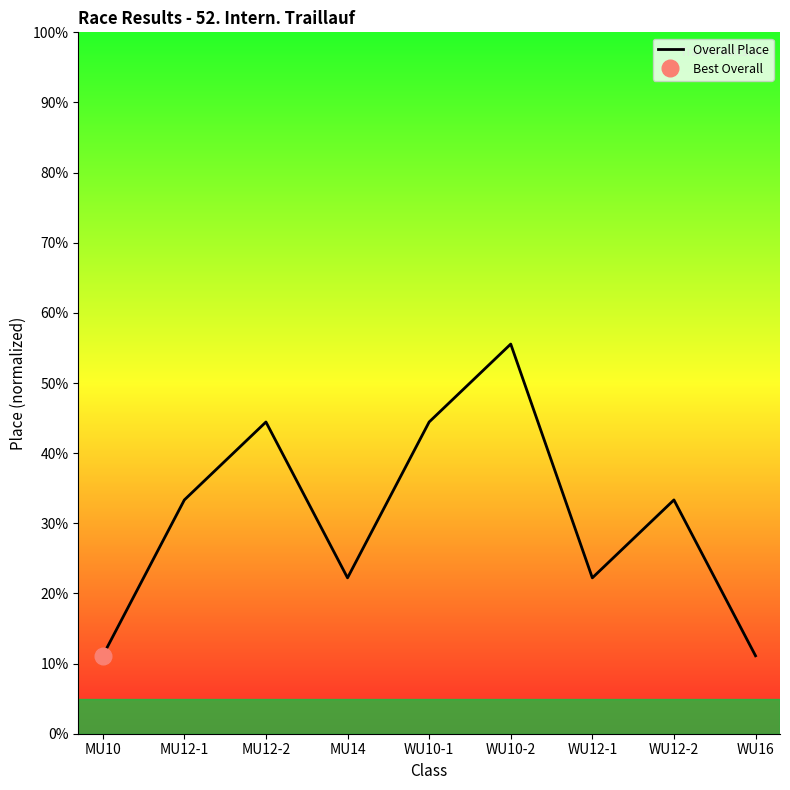

Reading left to right, what are all the values shown in this chart?

11.1	33.3	44.4	22.2	44.4	55.6	22.2	33.3	11.1